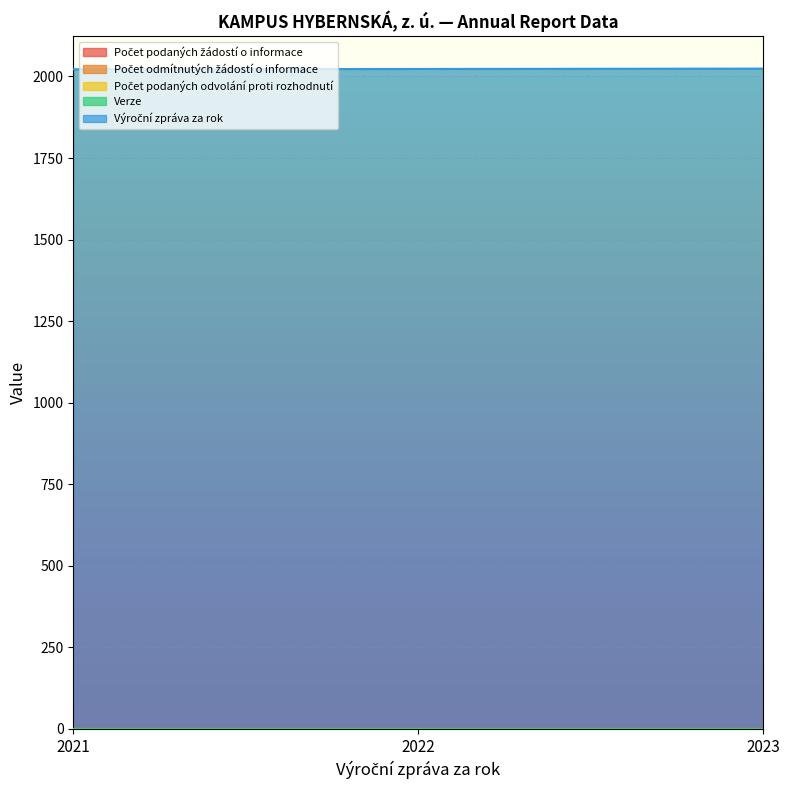

Reading left to right, transcribe all the data shown in this chart.

Počet podaných žádostí o informace: 0	0	0
Počet odmítnutých žádostí o informace: 0	0	0
Počet podaných odvolání proti rozhodnutí: 0	0	0
Verze: 1	1	1
Výroční zpráva za rok: 2021	2022	2023